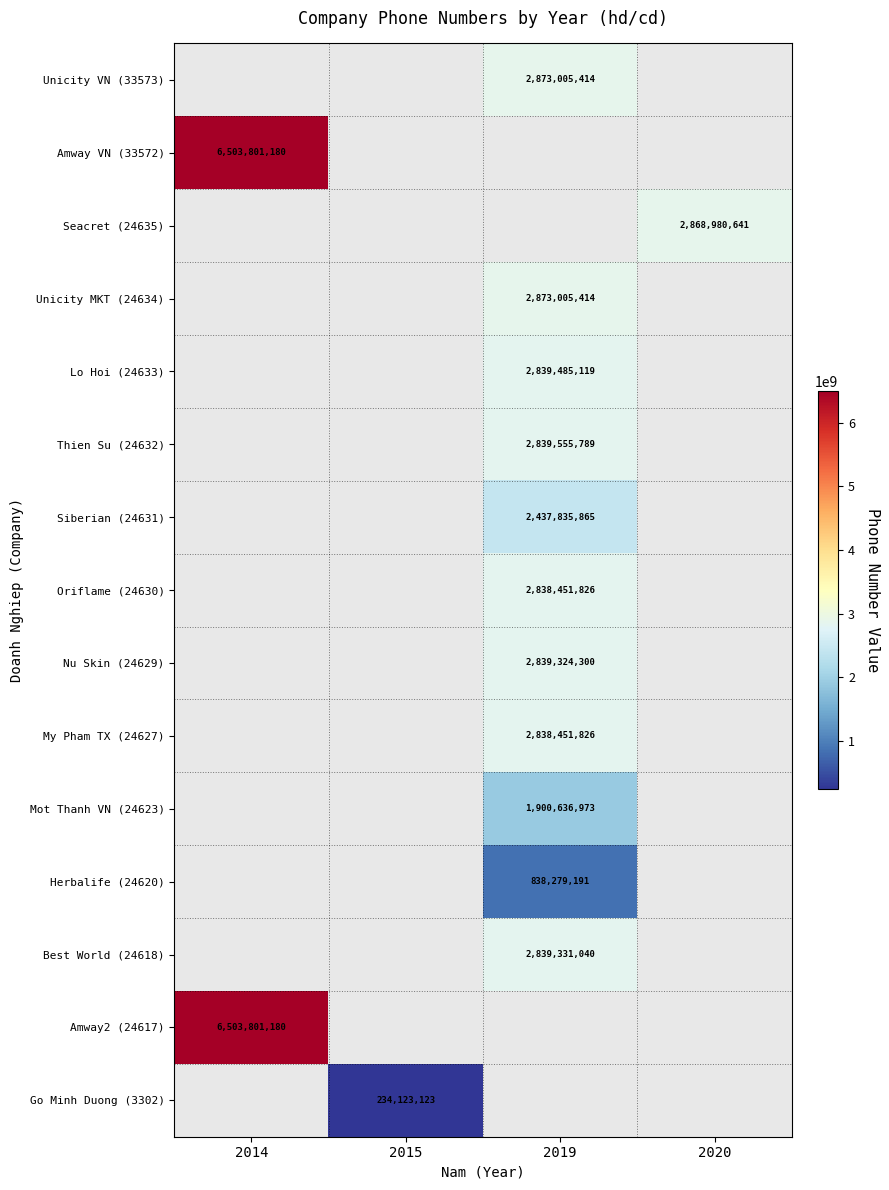

Between 2015 and 2020, which is larger?

2020